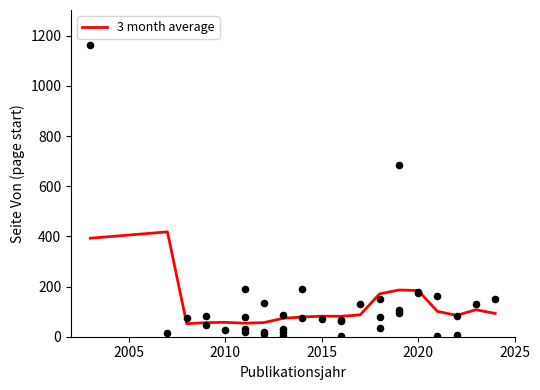

What is the minimum value for 3 month average?

52.0